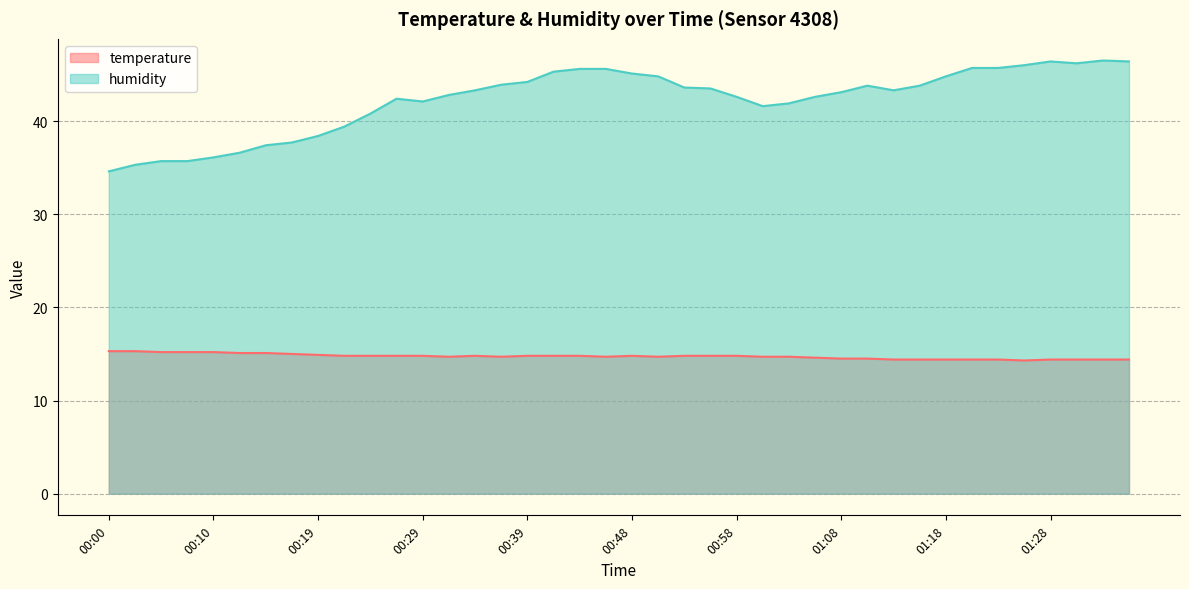

In temperature, how many points are lower than both neighbors (excluding endpoints)?

5